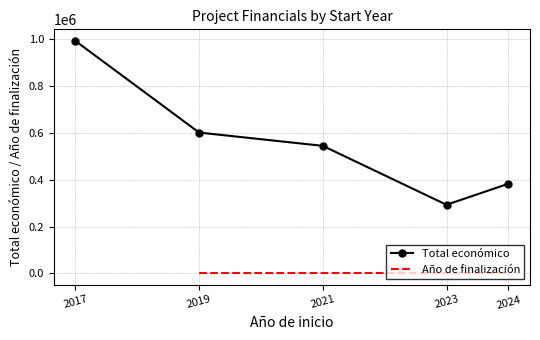

What is the lowest value of the Total económico series?

292476.0